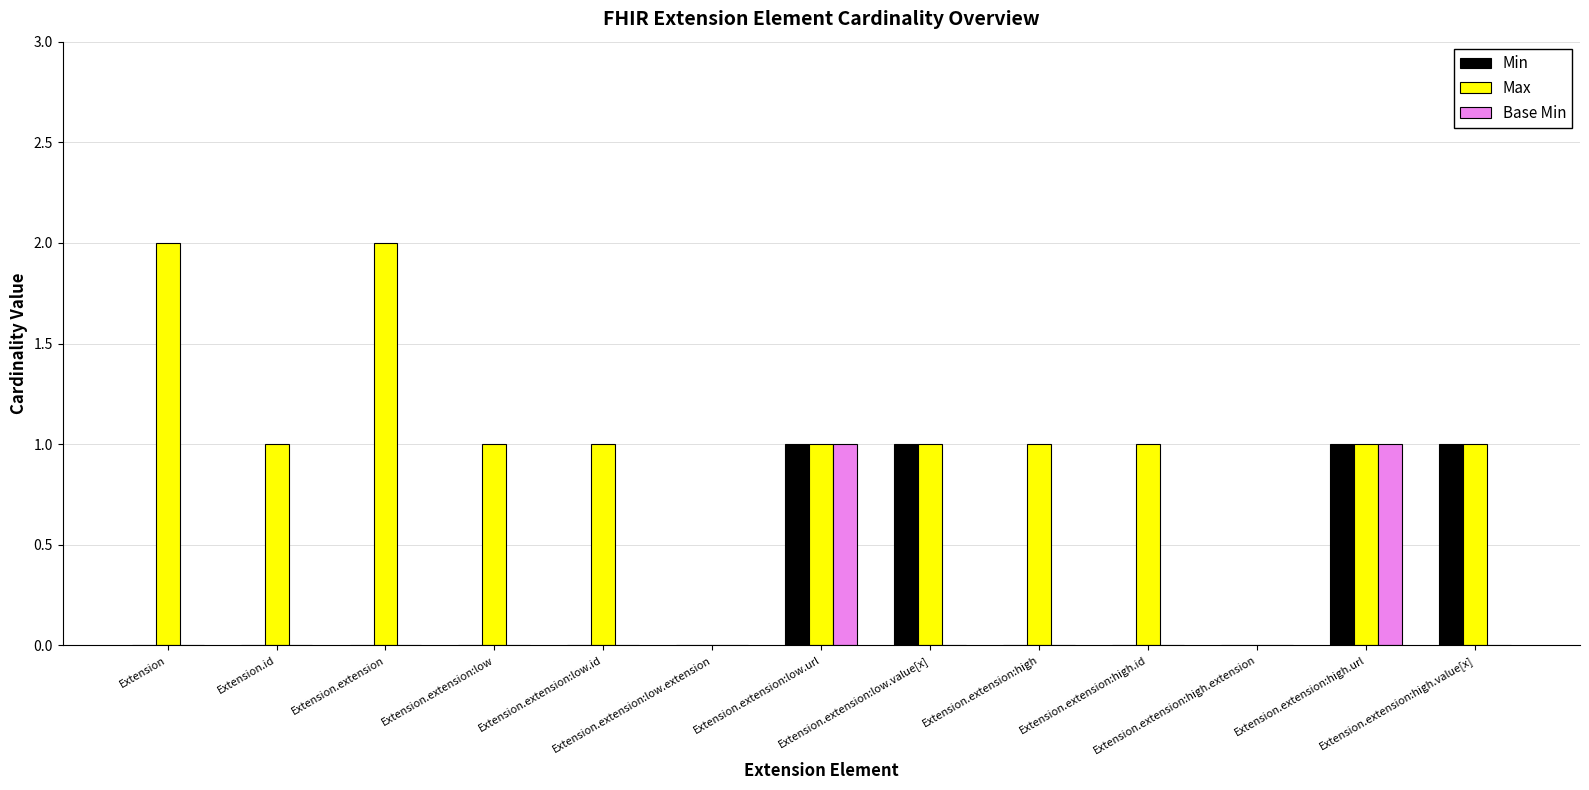

What is the label of the 3rd bar from the left?

Extension.extension